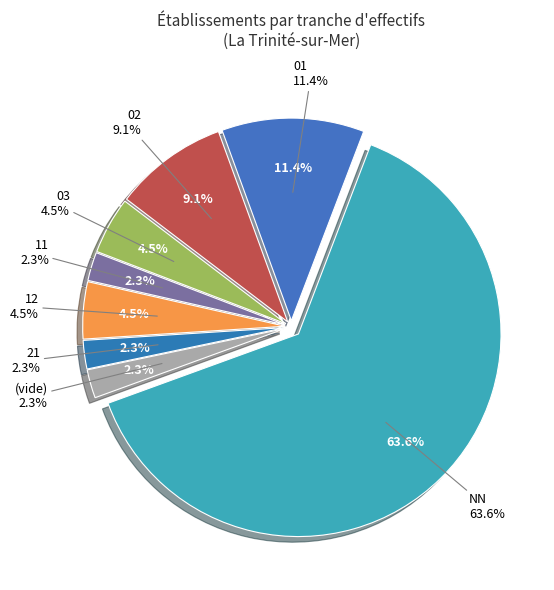

Is NN the majority of the pie?

Yes